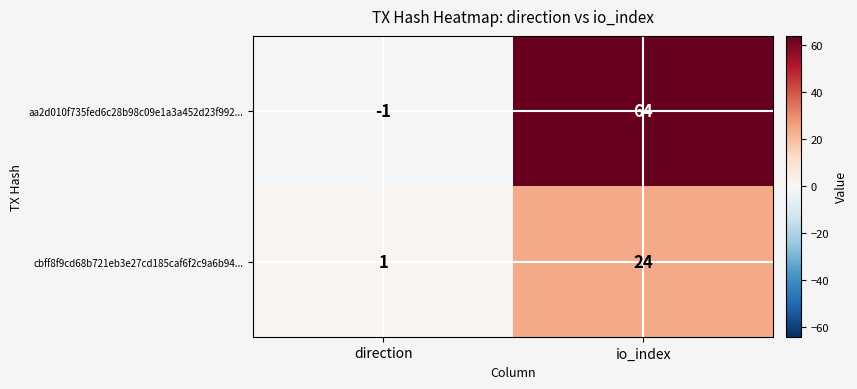

Which series has the largest range (max minus min)?

aa2d010f735fed6c28b98c09e1a3a452d23f992...